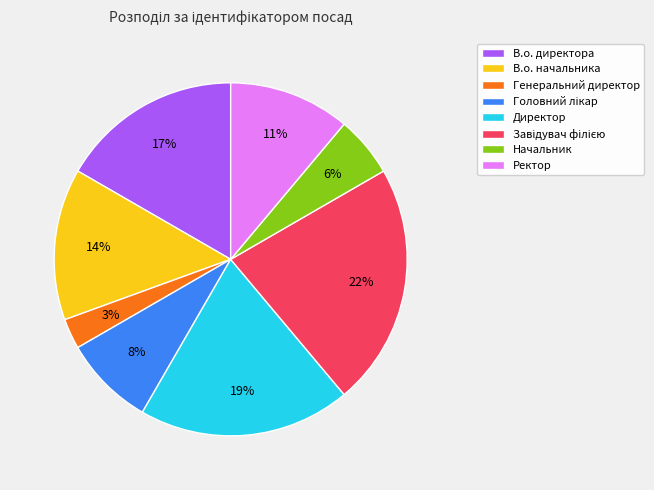

To the nearest percent, what is the difference between the largest and smallest slice percentages?

19%